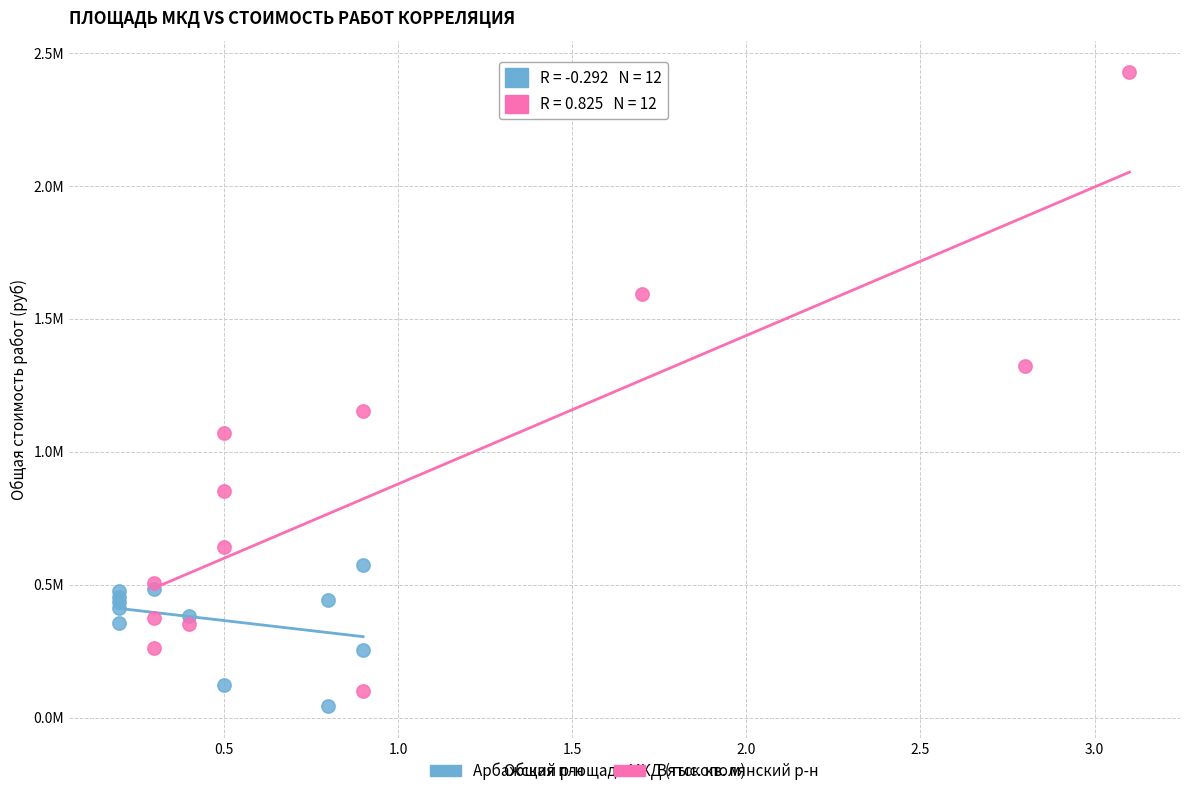

Which series has the largest Y range (max minus min)?

Вятскополянский р-н